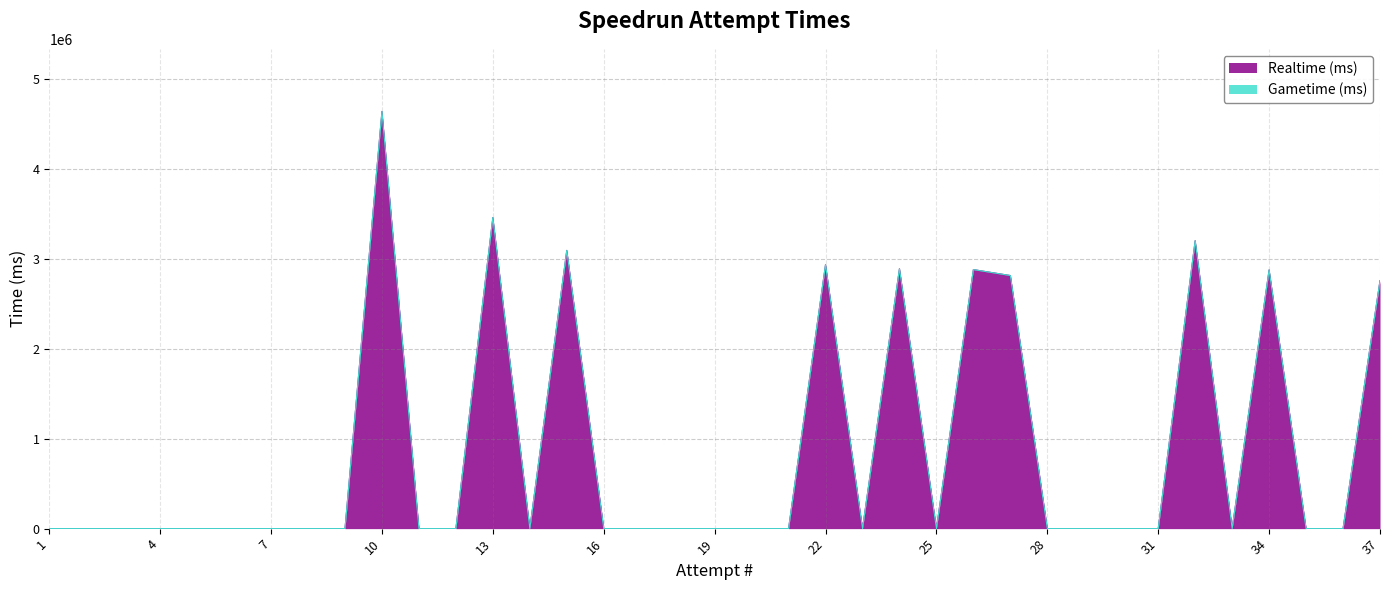

What is the sum of all values?

31551712